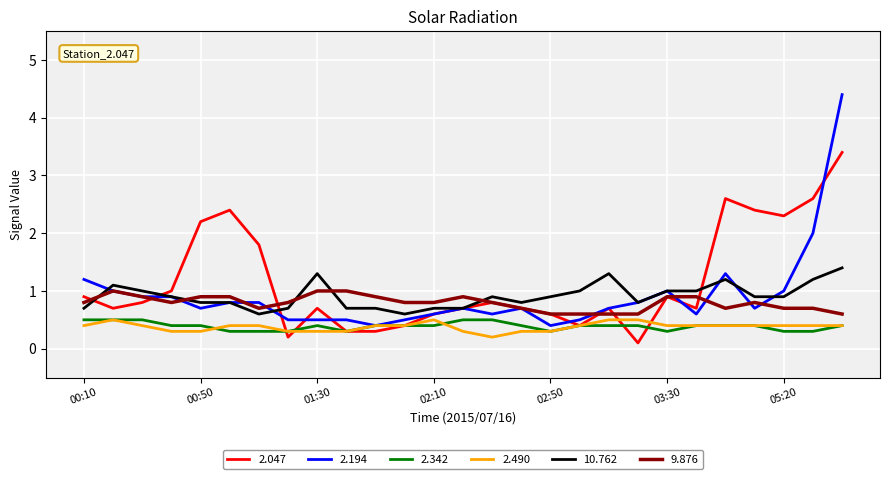

Which series has the widest spread of values?

2.194